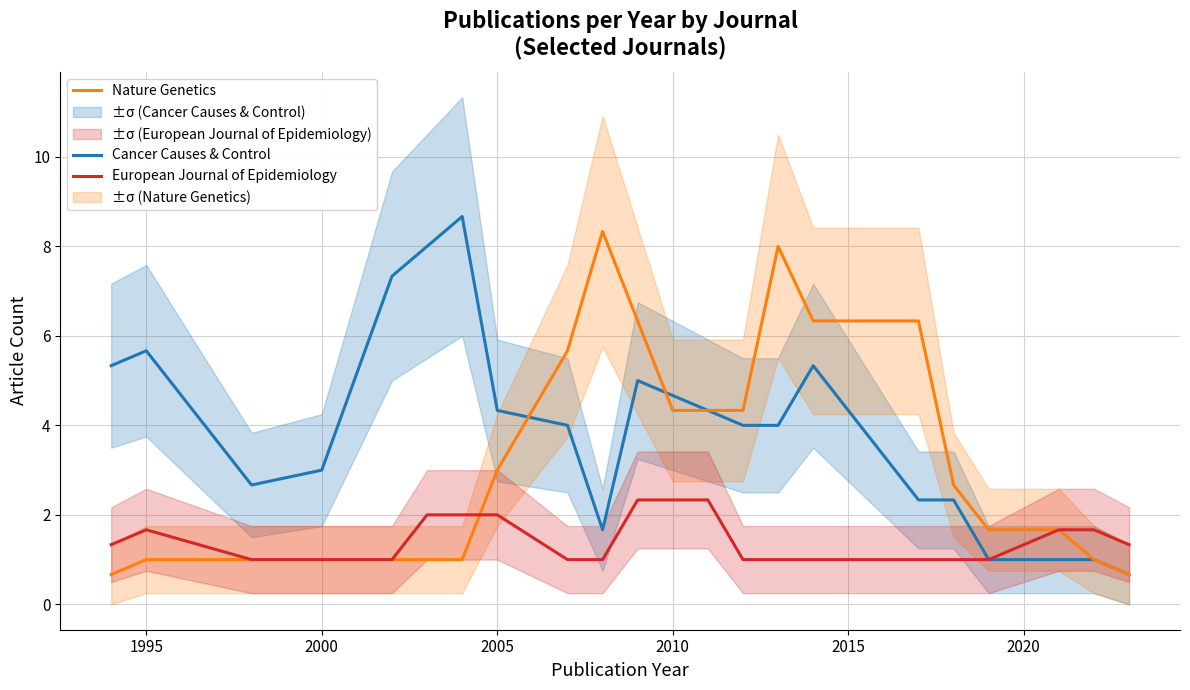

In Nature Genetics, how many points are higher than both neighbors (excluding endpoints)?

2